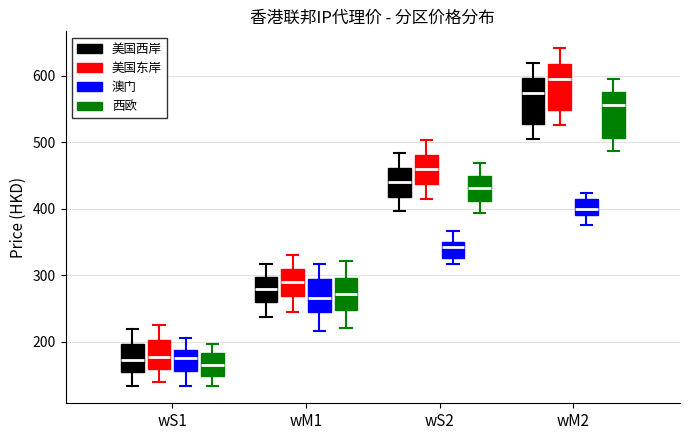

Where does the upper whisker of the box for wM1 (澳门) end on the y-axis? The values are not printed on the chart, so give them approximately, as read against the axis.

320